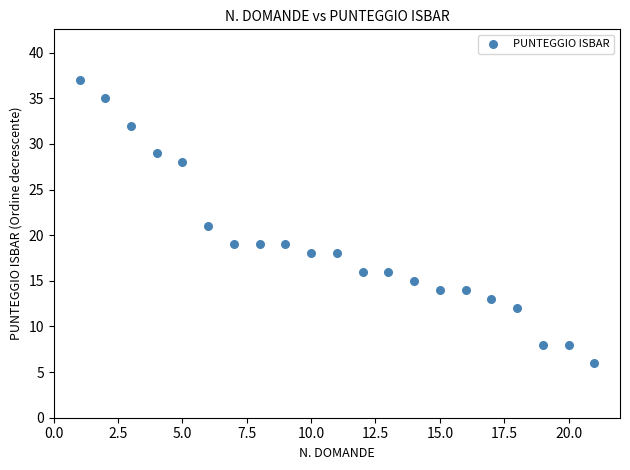

What is the range of Y values (max minus min)?

31